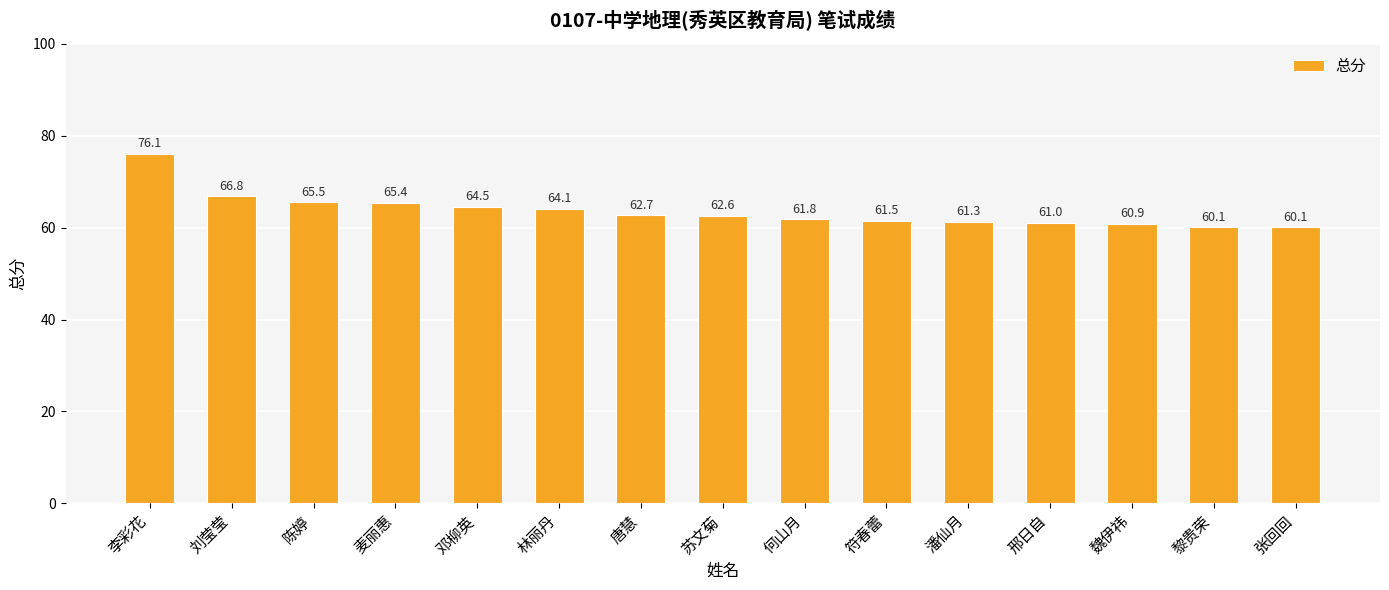

Reading left to right, what are all the values shown in this chart?

李彩花=76.1	刘莹莹=66.8	陈婷=65.5	麦丽惠=65.4	邓柳英=64.5	林丽丹=64.1	唐慧=62.7	苏文菊=62.6	何山月=61.8	符春蕾=61.5	潘仙月=61.3	邢日自=61.0	魏伊祎=60.9	黎贵荣=60.1	张回回=60.1